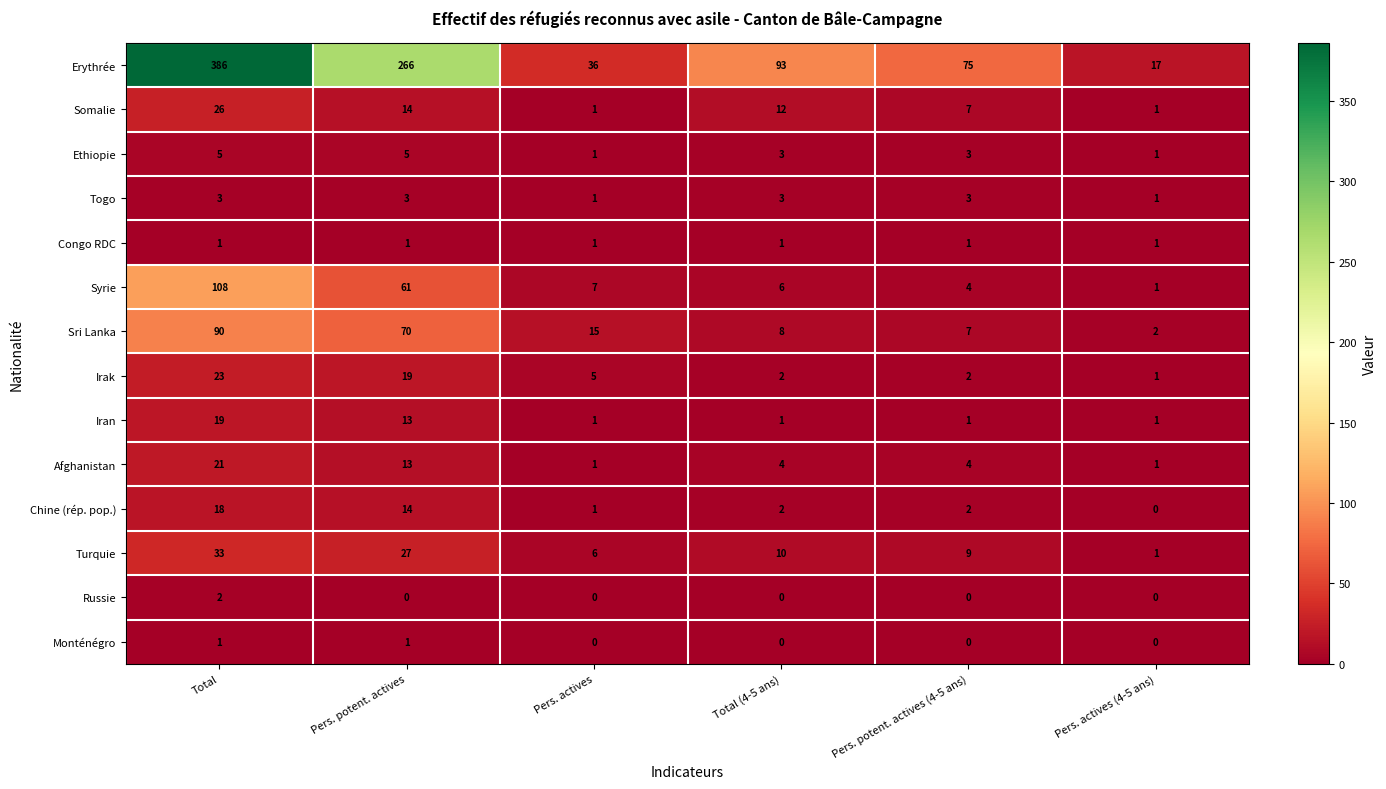

What is the average value of the Ethiopie series?

3